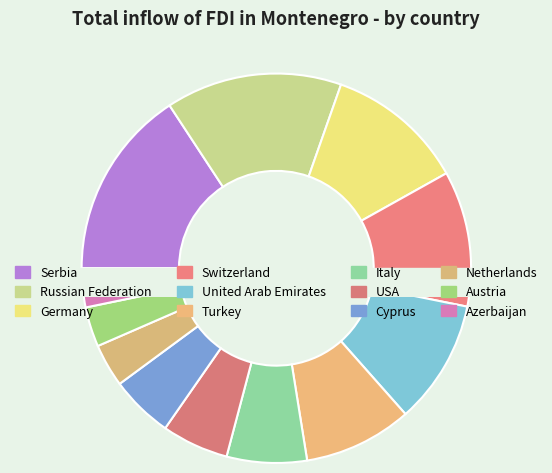

The Serbia slice represents 28% of the pie. True or false?

False